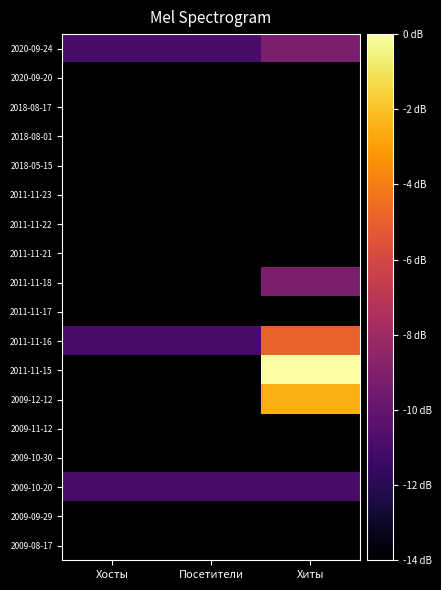

Which category has the lowest value across all series?

Хосты